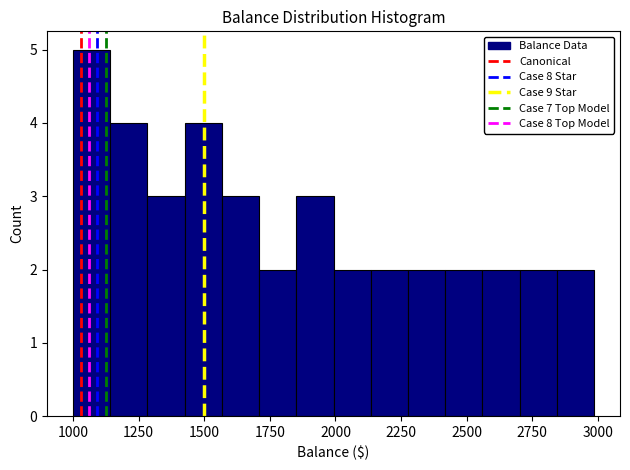

Around what value on the x-axis is the tallest bar? Give the approximate position of its centre, as read against the axis.

1050